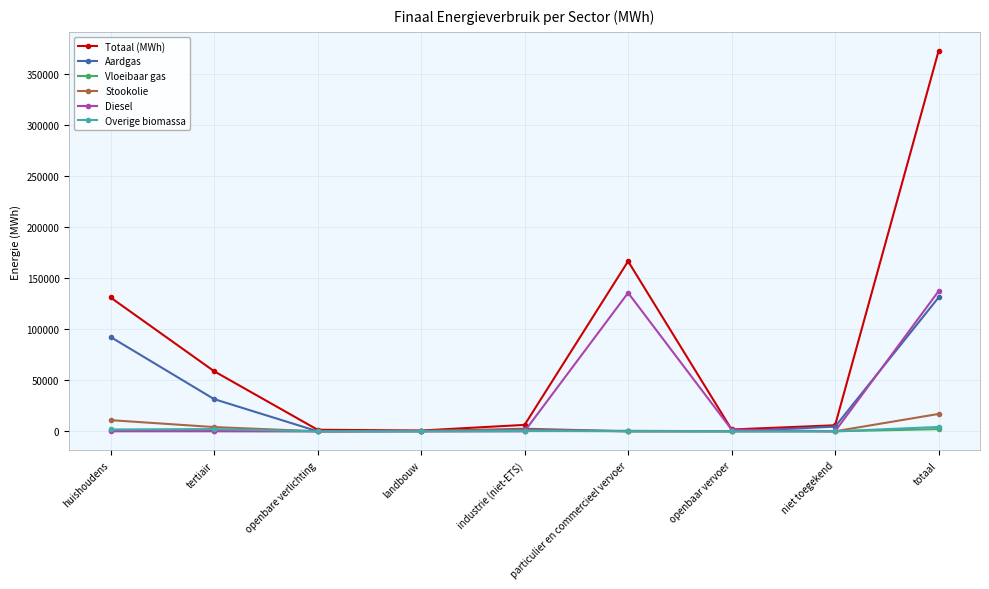

What position from the right is tertiair?

8